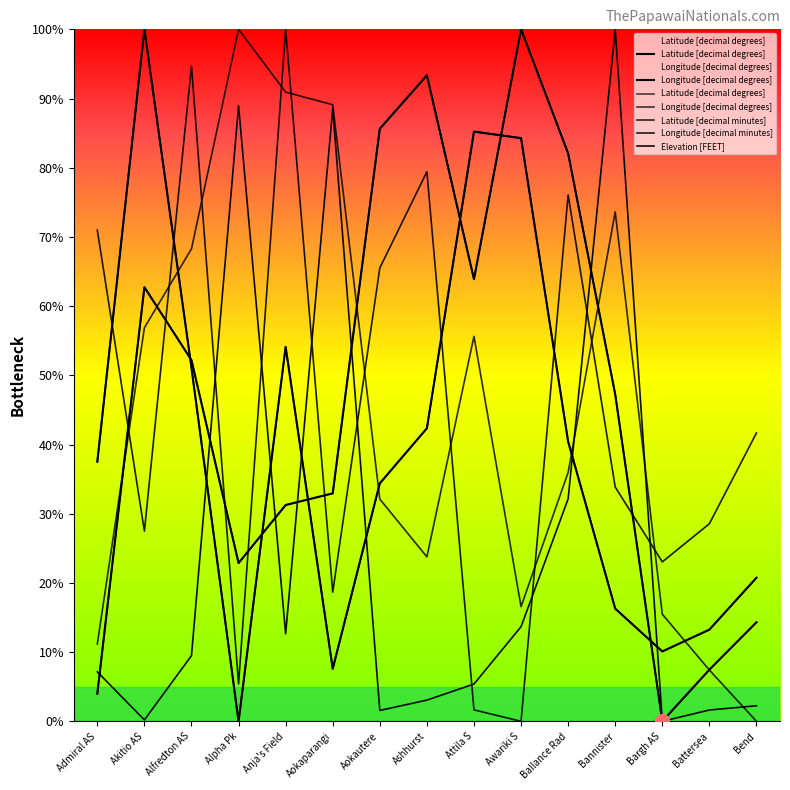

Which series has the largest total across all categories?

Latitude [decimal degrees]